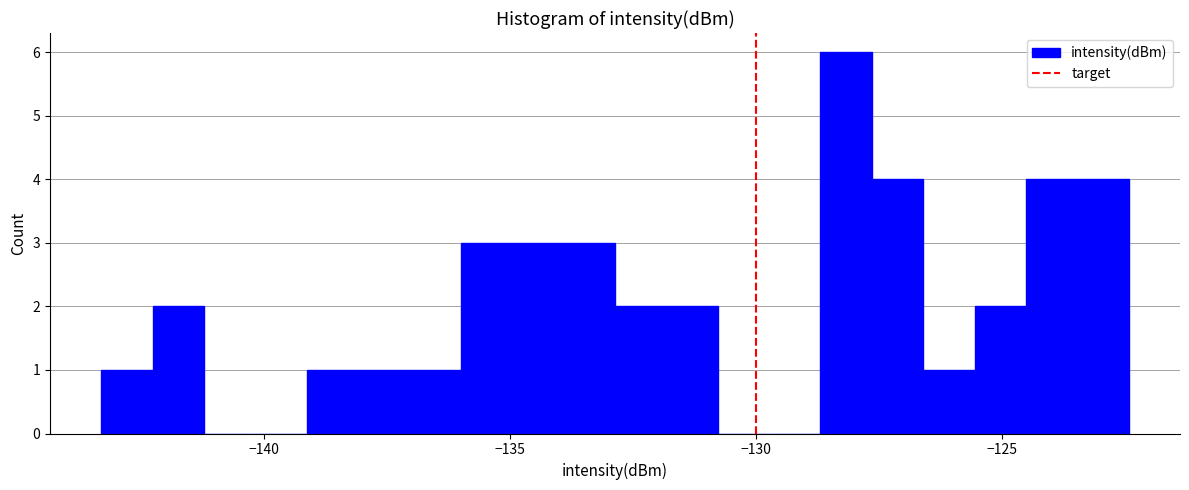

Read against the x-axis, roughly where is the centre of the tallest bar?

-128.0